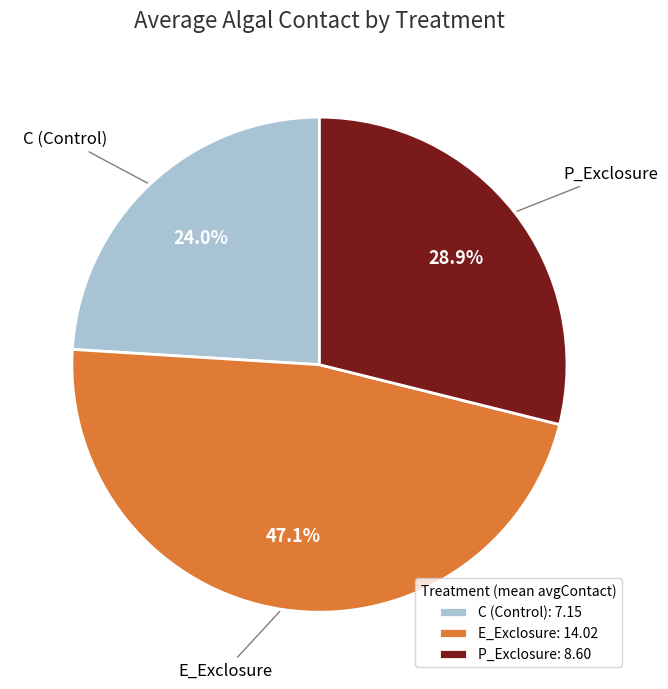

To the nearest percent, what is the difference between the largest and smallest slice percentages?

23%